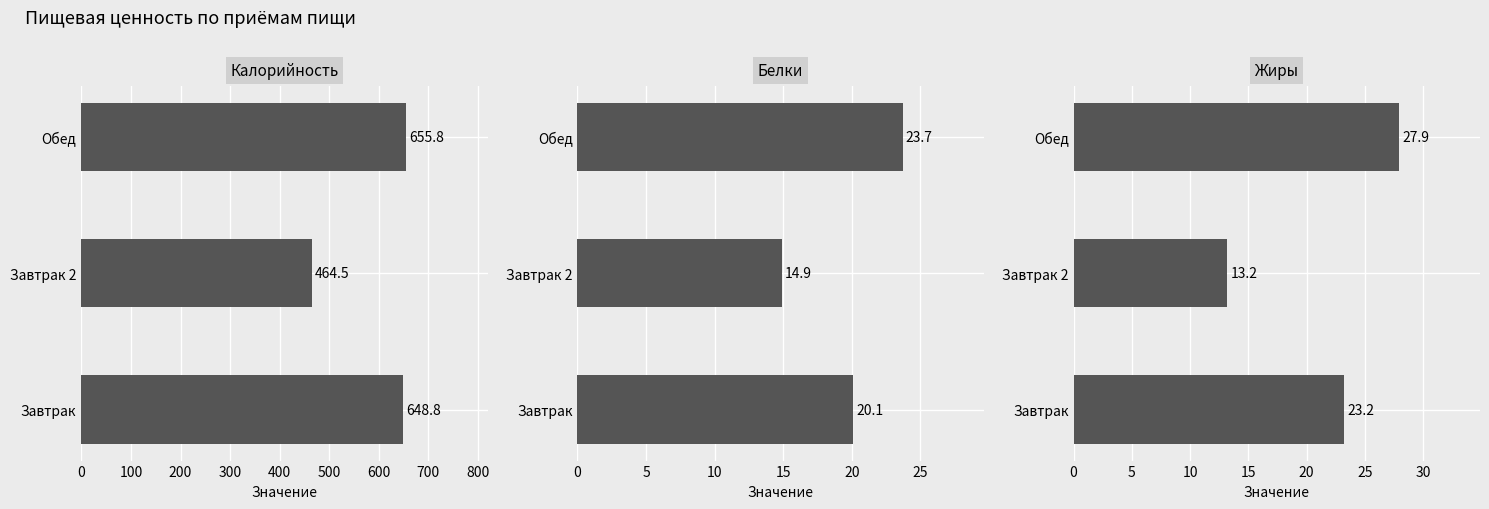

Are the bars horizontal?

Yes